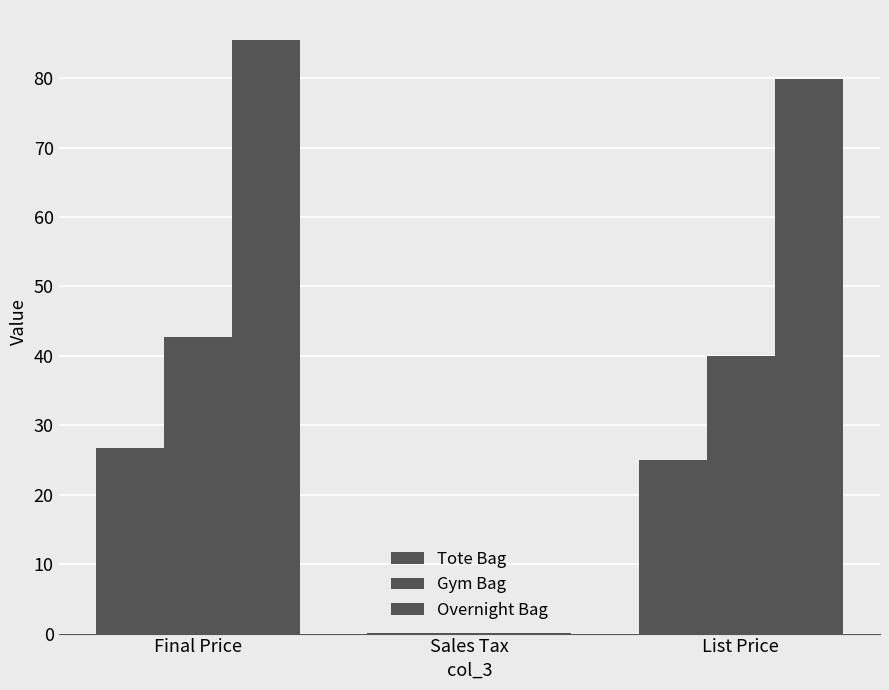

What is the average value of the Tote Bag series?

17.2